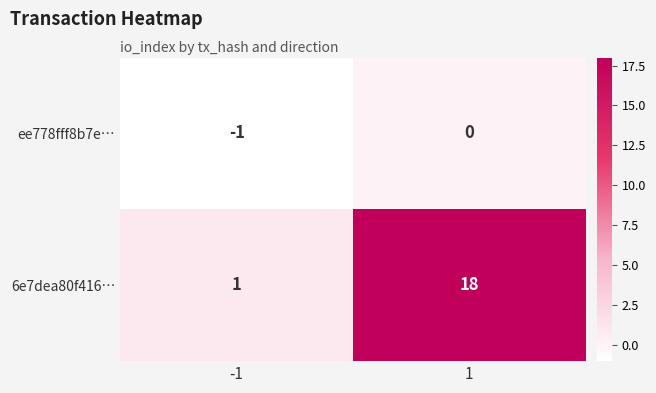

What is the greatest value displayed?

18